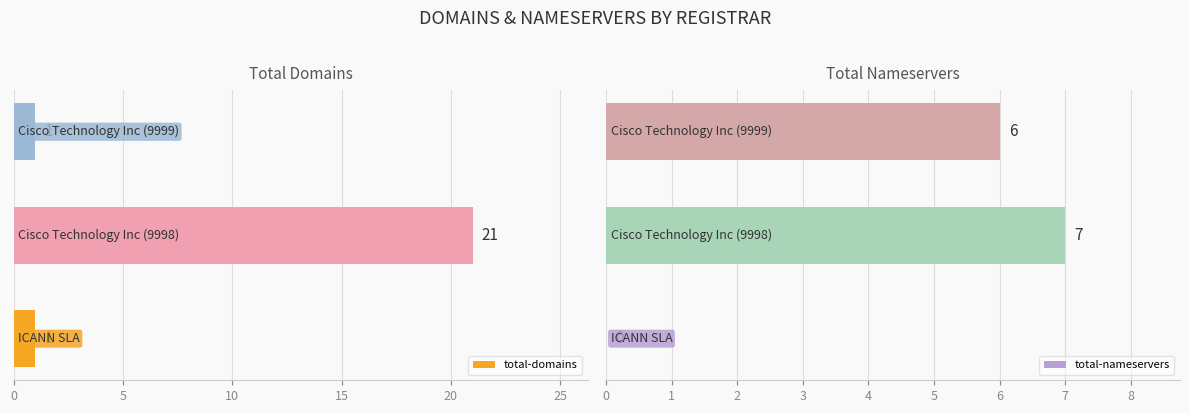

Reading right to left, transcribe all the data shown in this chart.

total-domains: 1	21	1
total-nameservers: 6	7	0